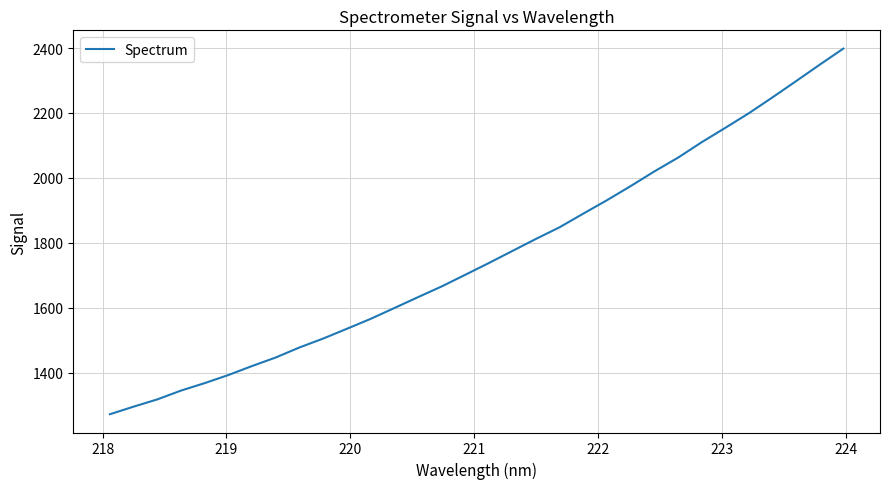

What is the greatest value displayed?

2398.1